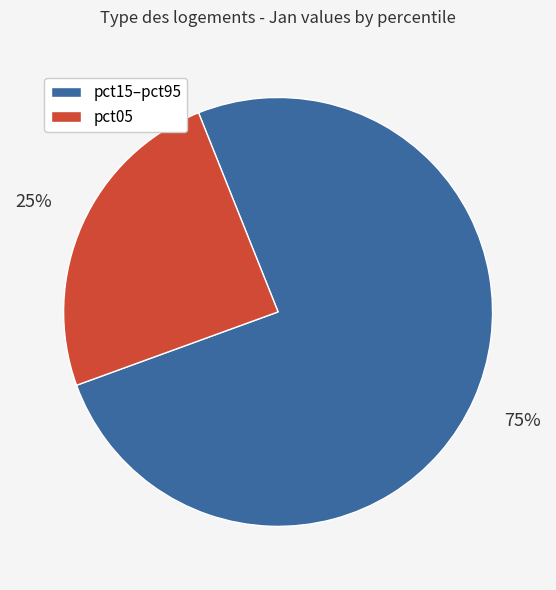

Does any single category account for the majority?

Yes